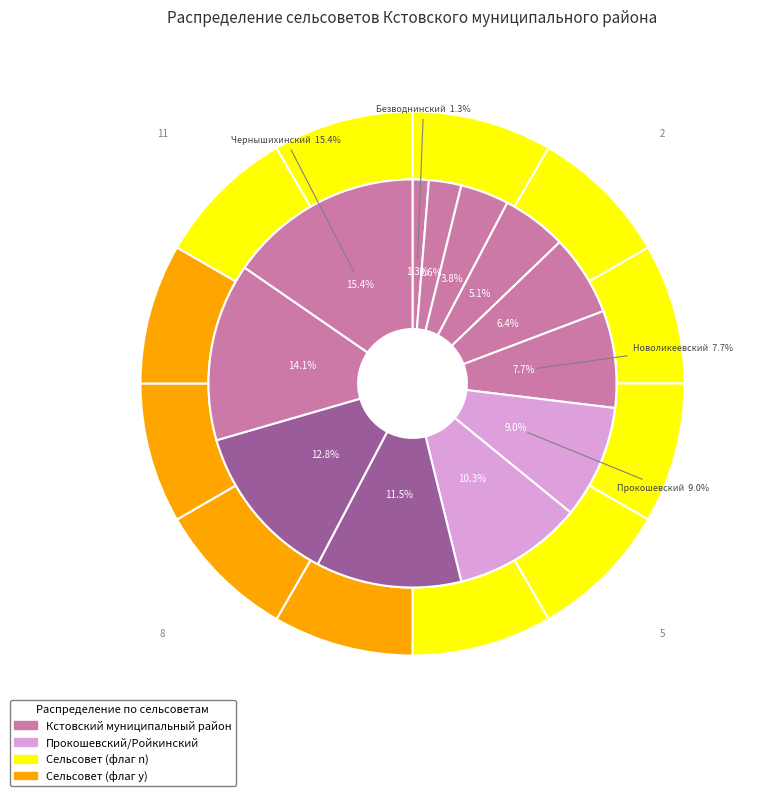

What is the change in value from Работкинский сельсовет to Слободской сельсовет?

+2